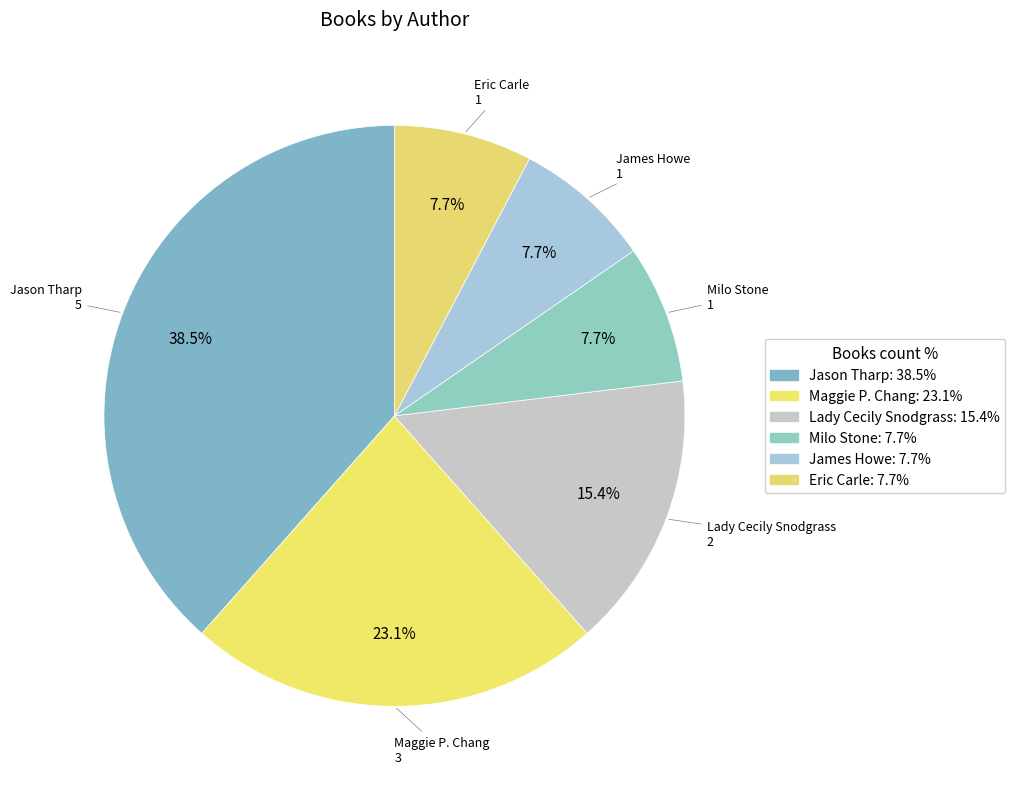

To the nearest percent, what portion does Milo Stone represent?

8%